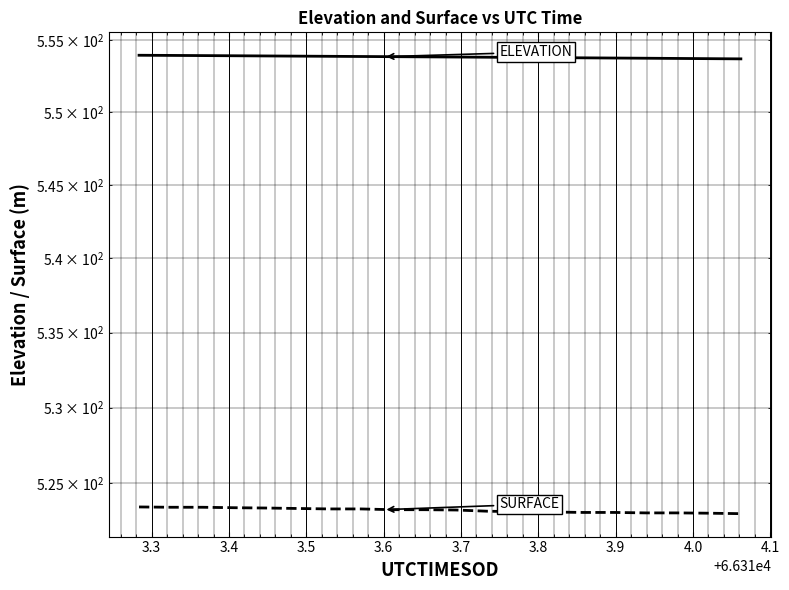

Is it true that ELEVATION equals 377.2 at 11?

False